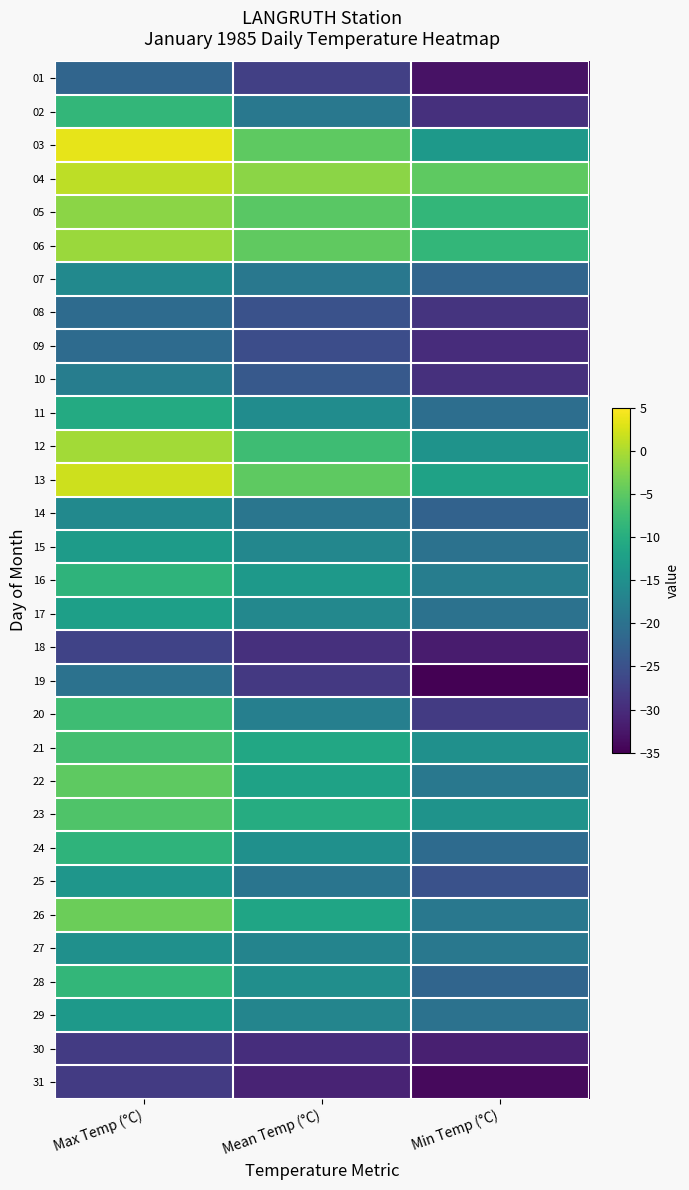

Between Max Temp (°C) and Mean Temp (°C), which is larger?

Max Temp (°C)